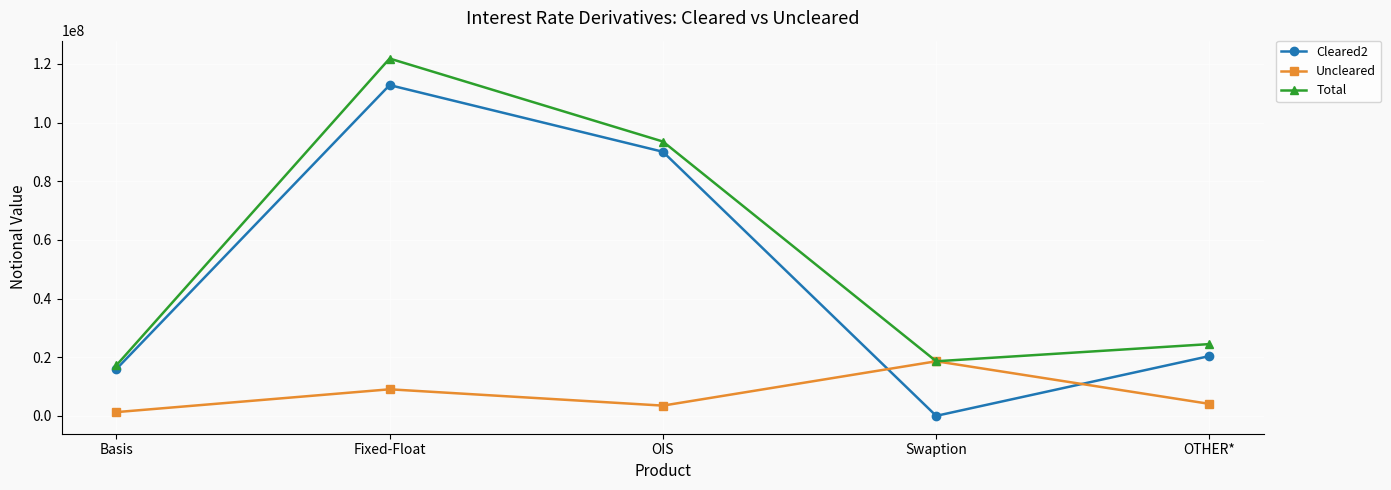

Is the value of Total at Swaption greater than the value of Uncleared at Fixed-Float?

Yes